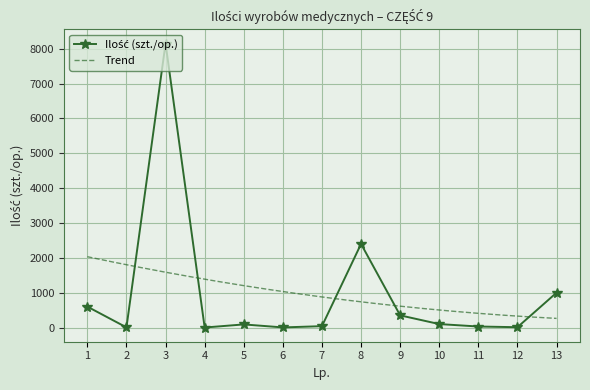

What is the maximum value shown in the chart?

8150